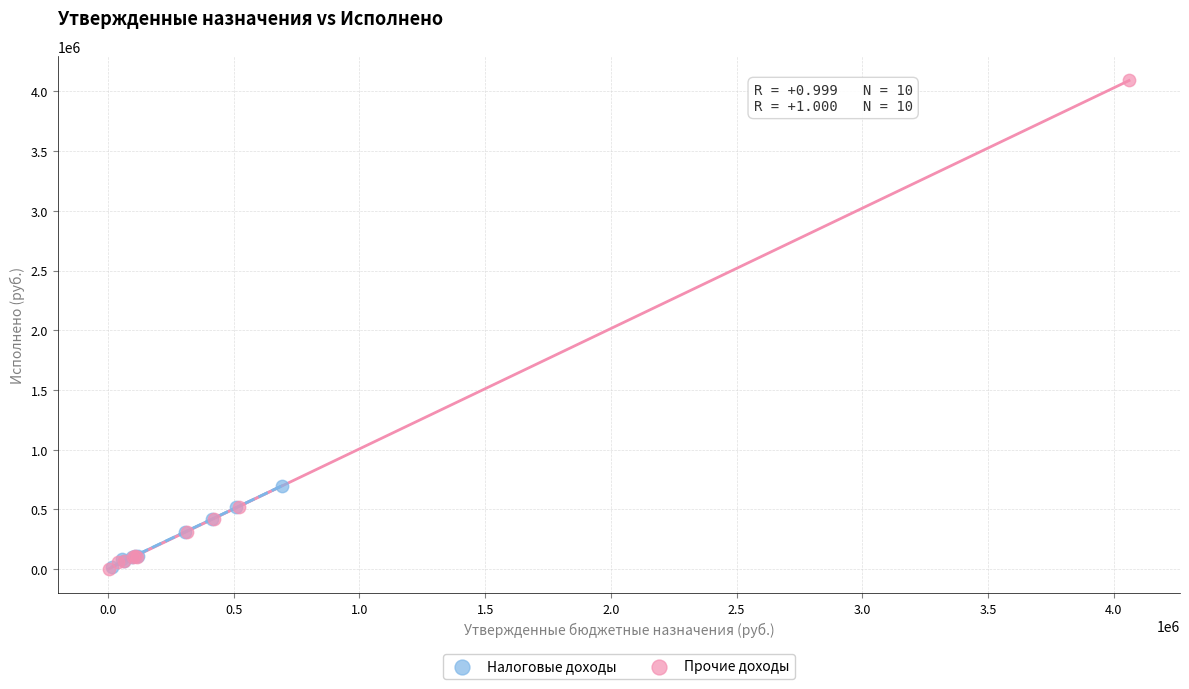

Which series reaches the maximum Y coordinate?

Прочие доходы